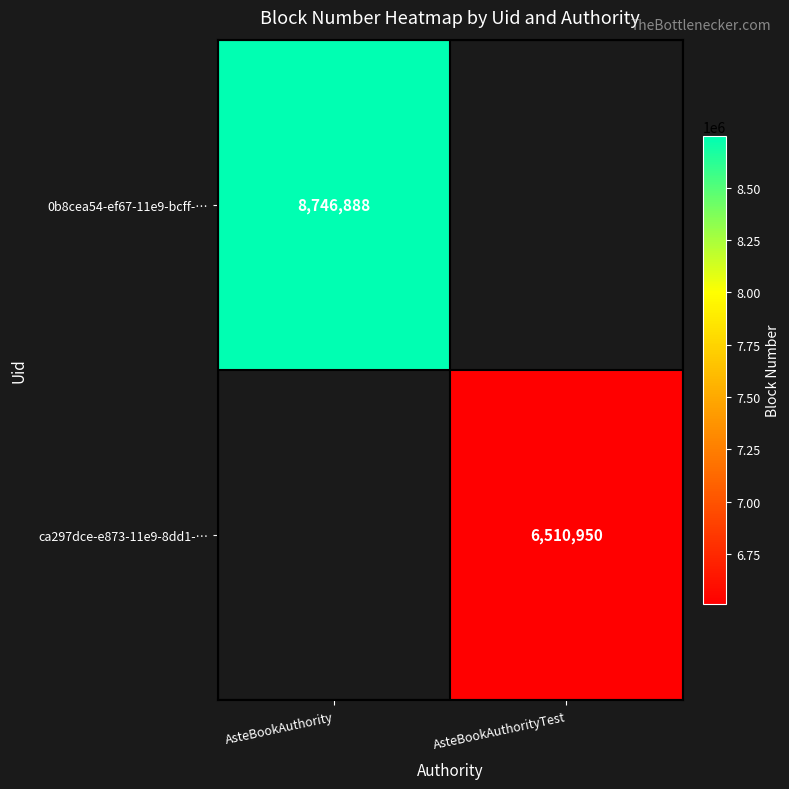

Is it true that ca297dce-e873-11e9-8dd1-… equals 3710463 at AsteBookAuthorityTest?

False